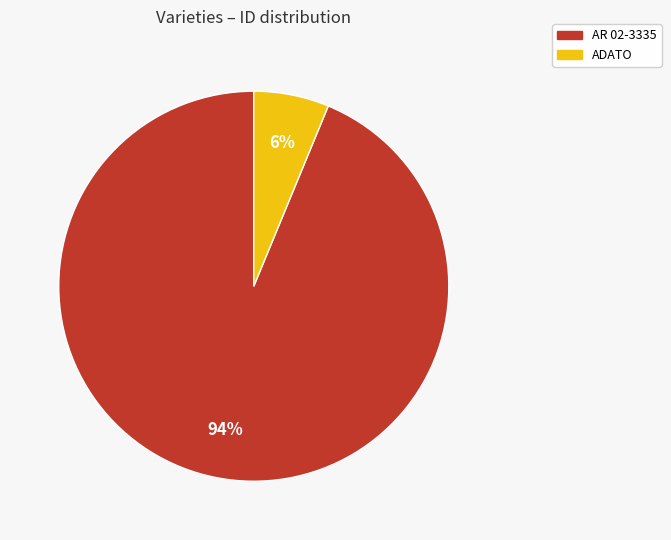

What is the majority slice?

AR 02-3335